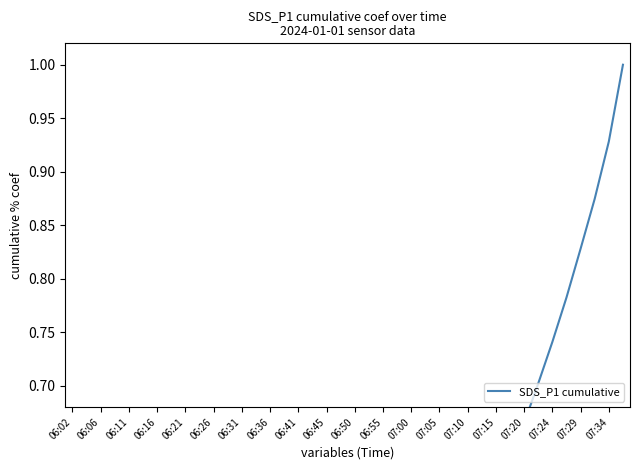

The value at 06:36 is 0.1. True or false?

False